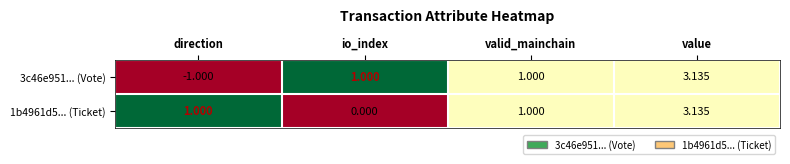

What is the spread (max minus min) of values at io_index?

1.0